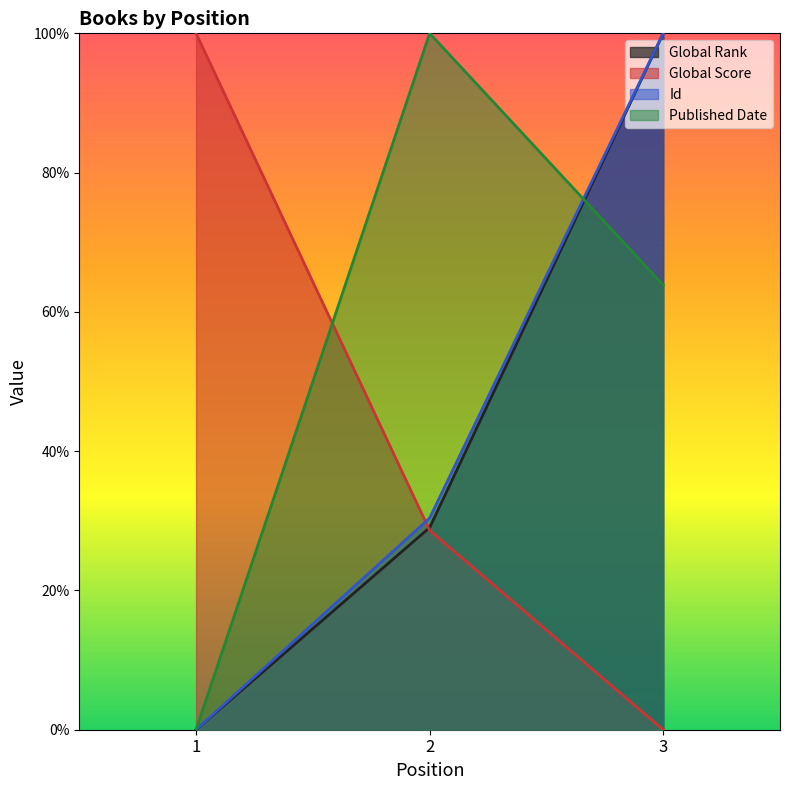

Is it true that Global Score equals 28.6 at 2?

True